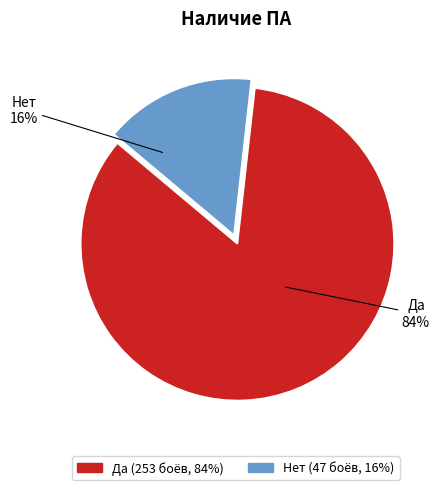

To the nearest percent, what portion does Да represent?

84%